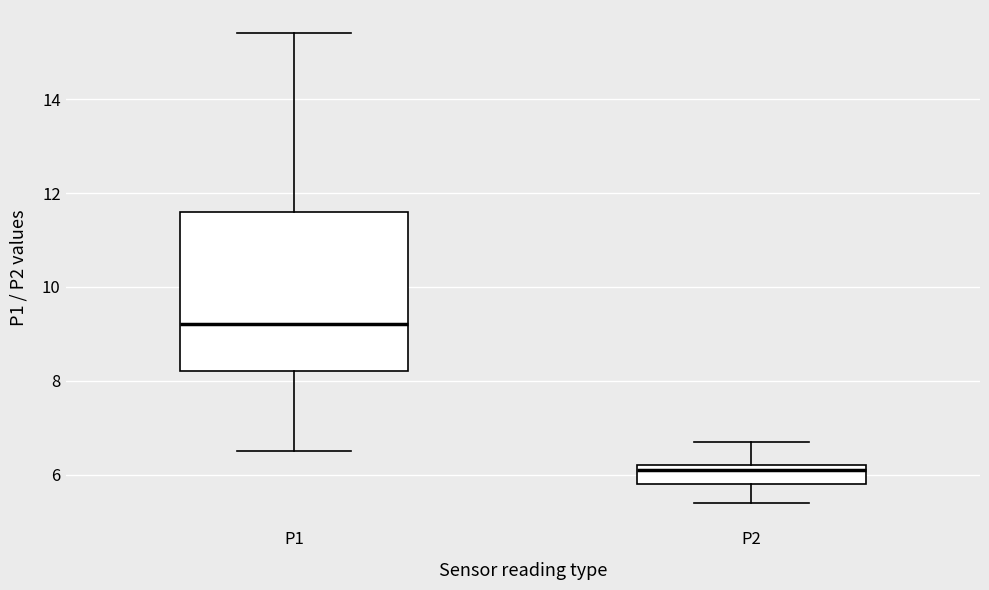

Where does the upper whisker of the box for P2 end on the y-axis? The values are not printed on the chart, so give them approximately, as read against the axis.

6.8